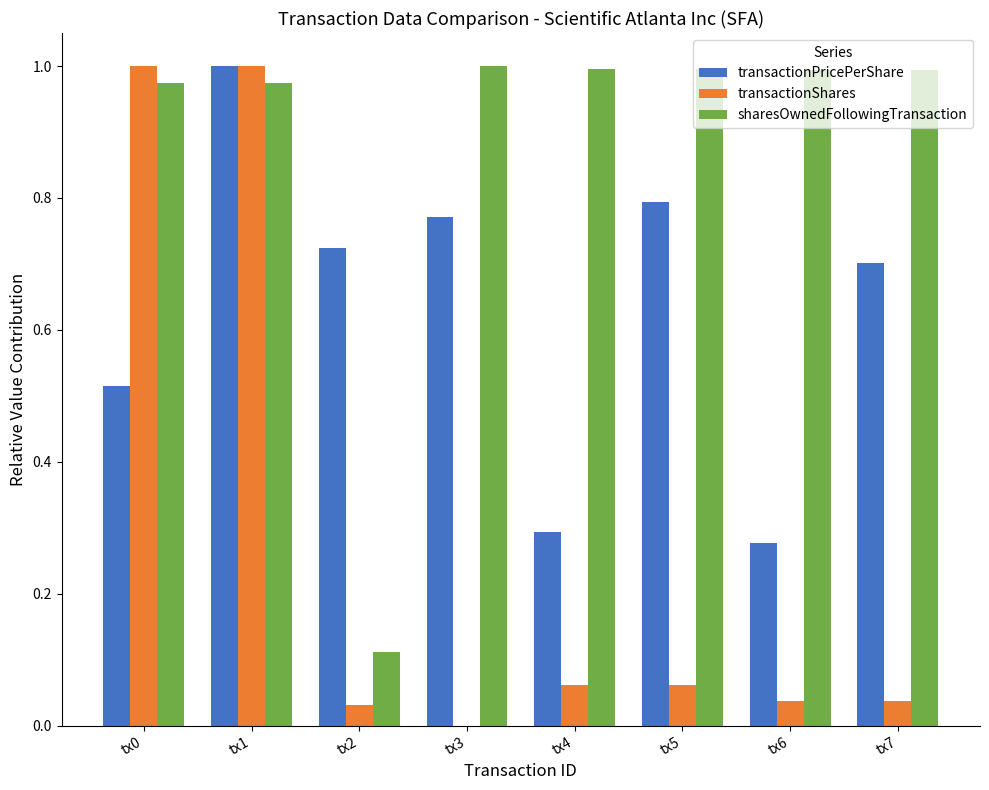

How many transactionPricePerShare values are between 0 and 1?

8